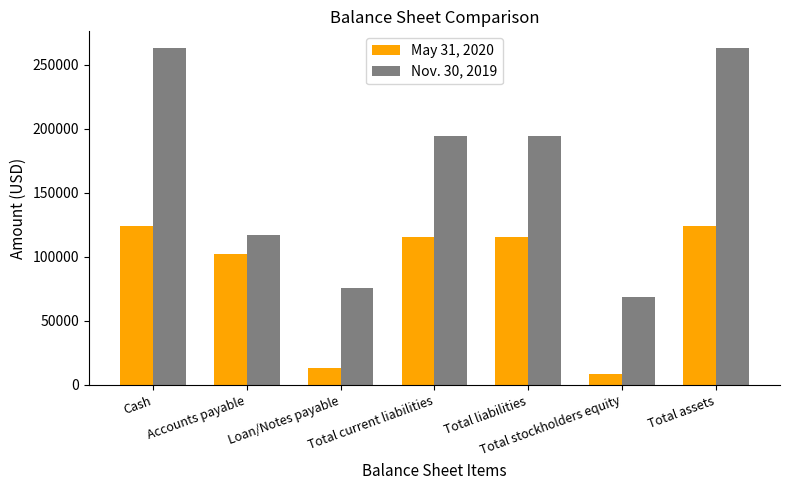

How many bars are there in each group?

2